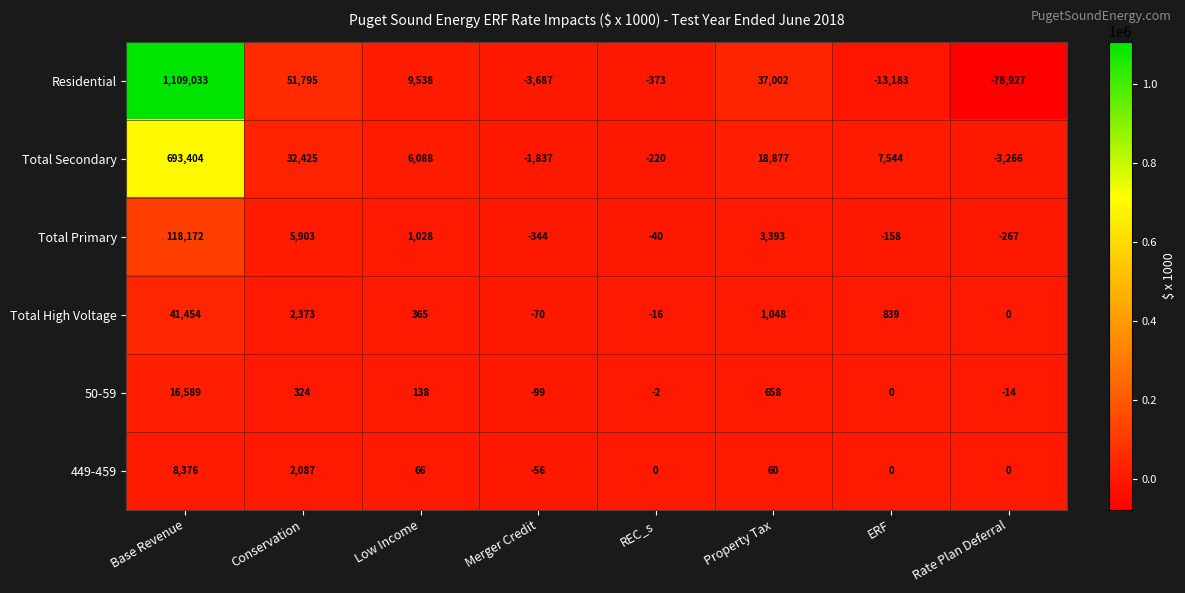

Rank the series at Merger Credit from highest to lowest value.

449-459, Total High Voltage, 50-59, Total Primary, Total Secondary, Residential